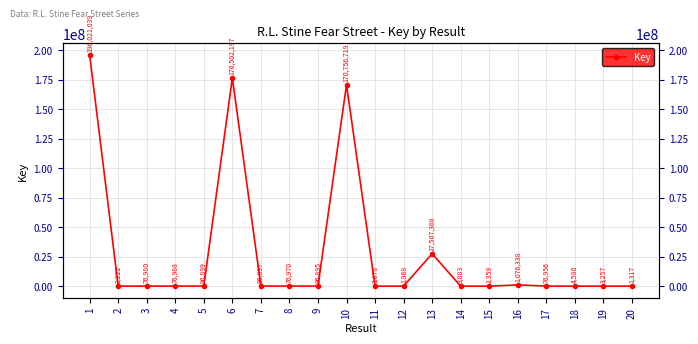

Which category has the highest value across all series?

1